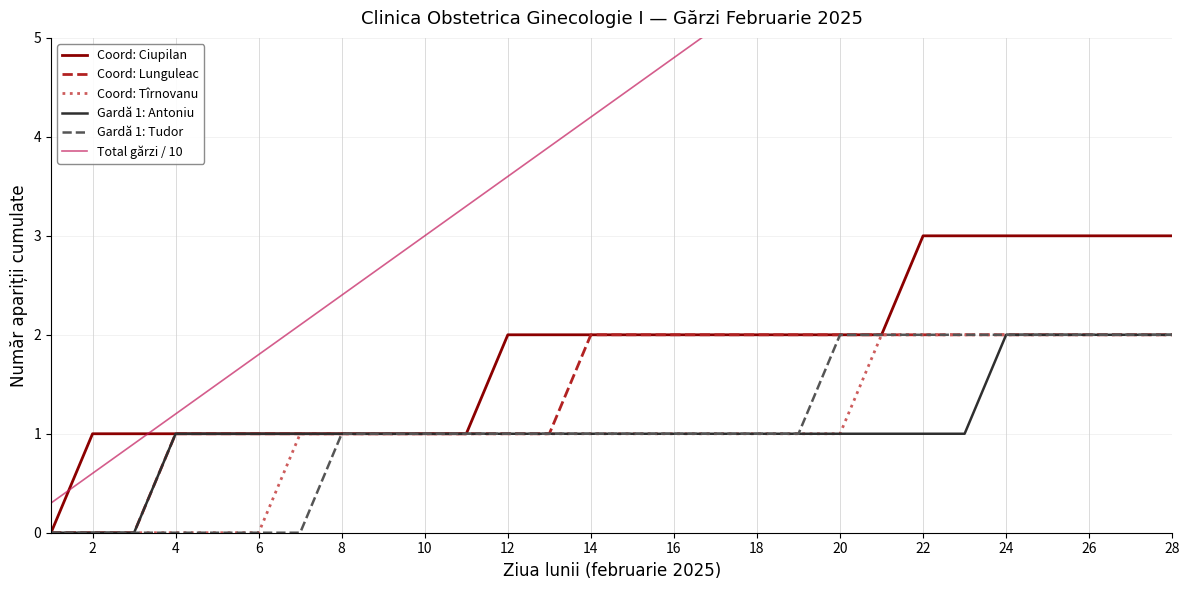

Count the number of data series in this chart.

6